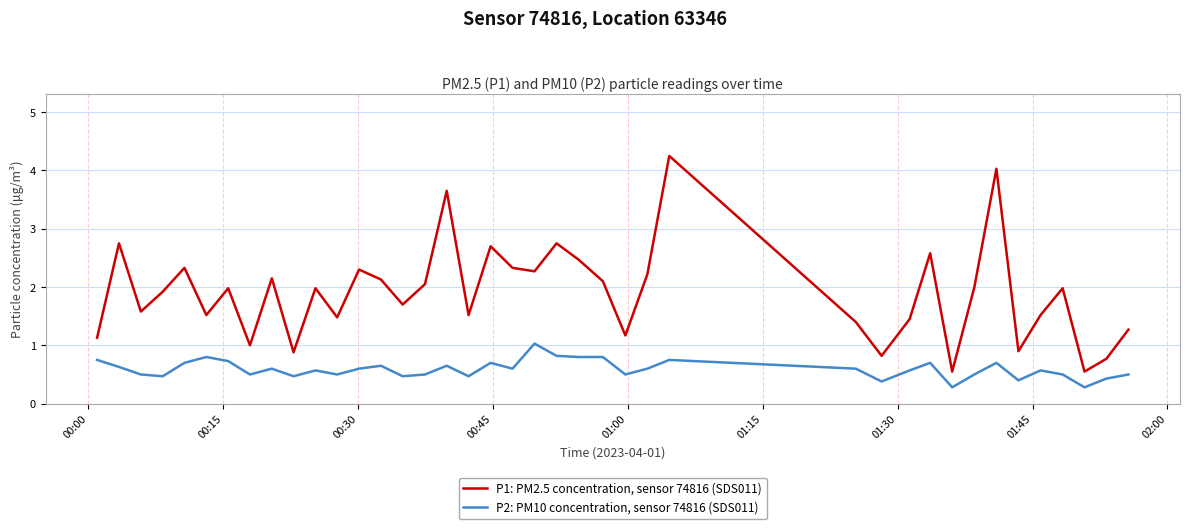

What is the difference between the maximum and minimum values in the P1: PM2.5 concentration, sensor 74816 (SDS011) series?

3.7